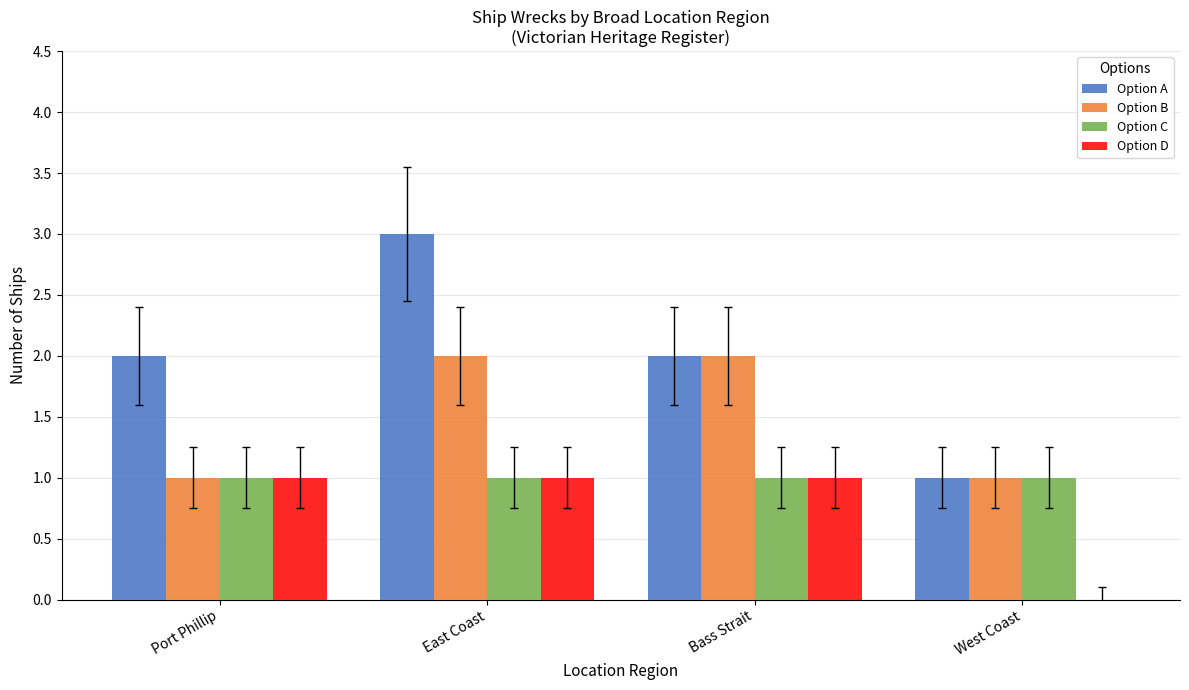

What value does the Option A series have at Port Phillip?

2